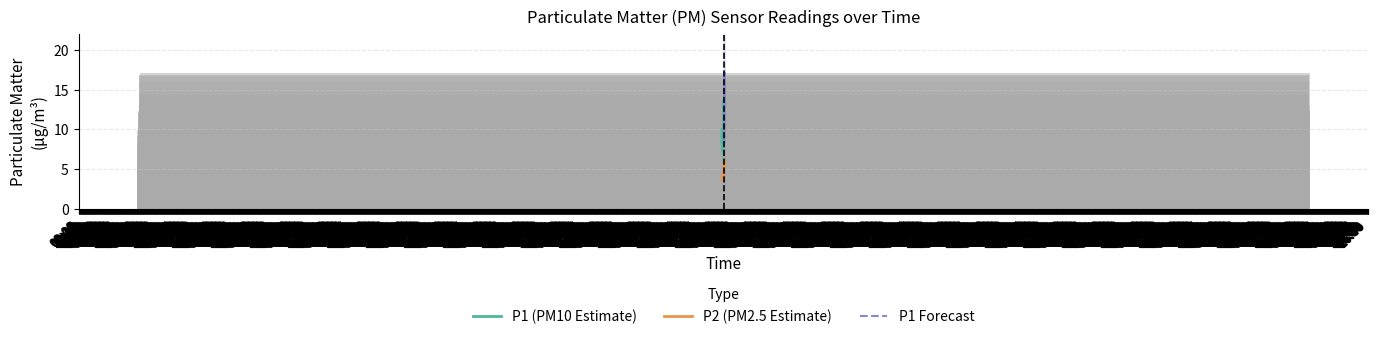

Rank the categories by value from lowest to highest.

09:45, 10:30, 14:30, 09:15, 11:30, 13:15, 11:15, 10:15, 13:45, 12:45, 10:00, 17:15, 13:00, 10:45, 16:00, 09:30, 12:00, 12:15, 14:00, 09:00, 15:00, 11:45, 14:15, 15:15, 11:00, 13:30, 18:45, 12:30, 18:30, 14:45, 15:45, 18:00, 16:15, 16:45, 17:30, 17:45, 17:00, 15:30, 16:30, 18:15